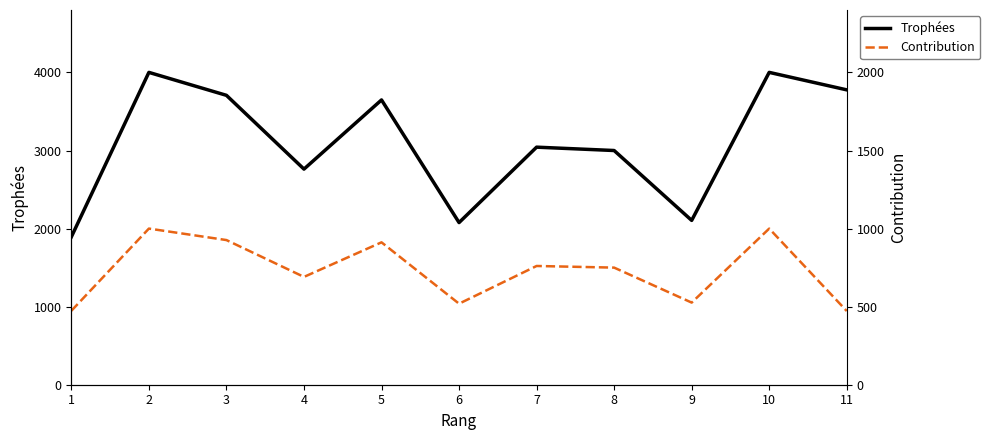

Reading left to right, extract all data points from this chart.

Trophées: 1894	4001	3707	2762	3648	2077	3043	3000	2105	4001	3777
Contribution: 947	2000	1853	1381	1824	1038	1521	1500	1052	2000	944